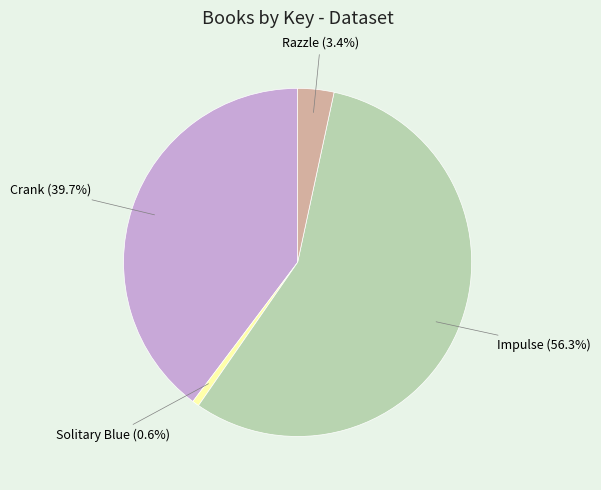

How many slices are in this pie chart?

4